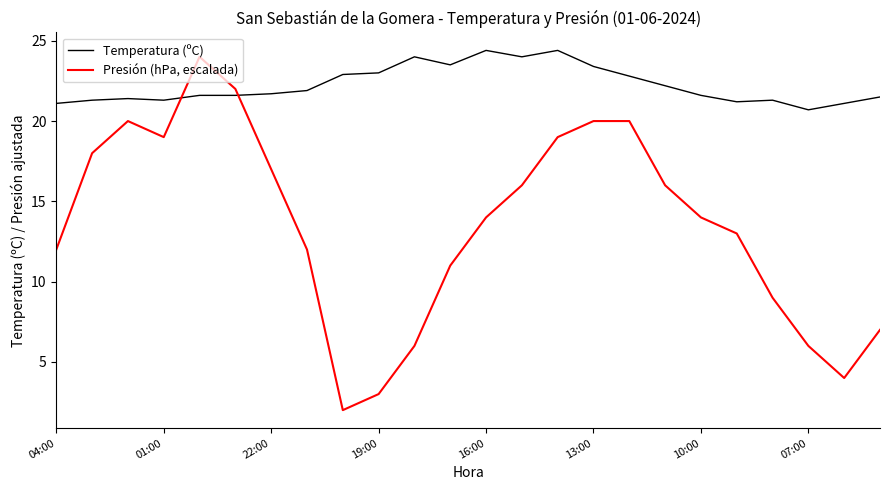

How many intersections are there between Temperatura (ºC) and Presión (hPa, escalada)?

2